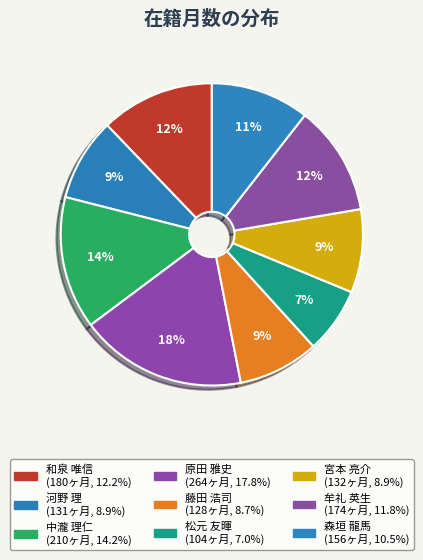

What is the change in value from 中瀧 理仁 to 森垣 龍馬?

-54